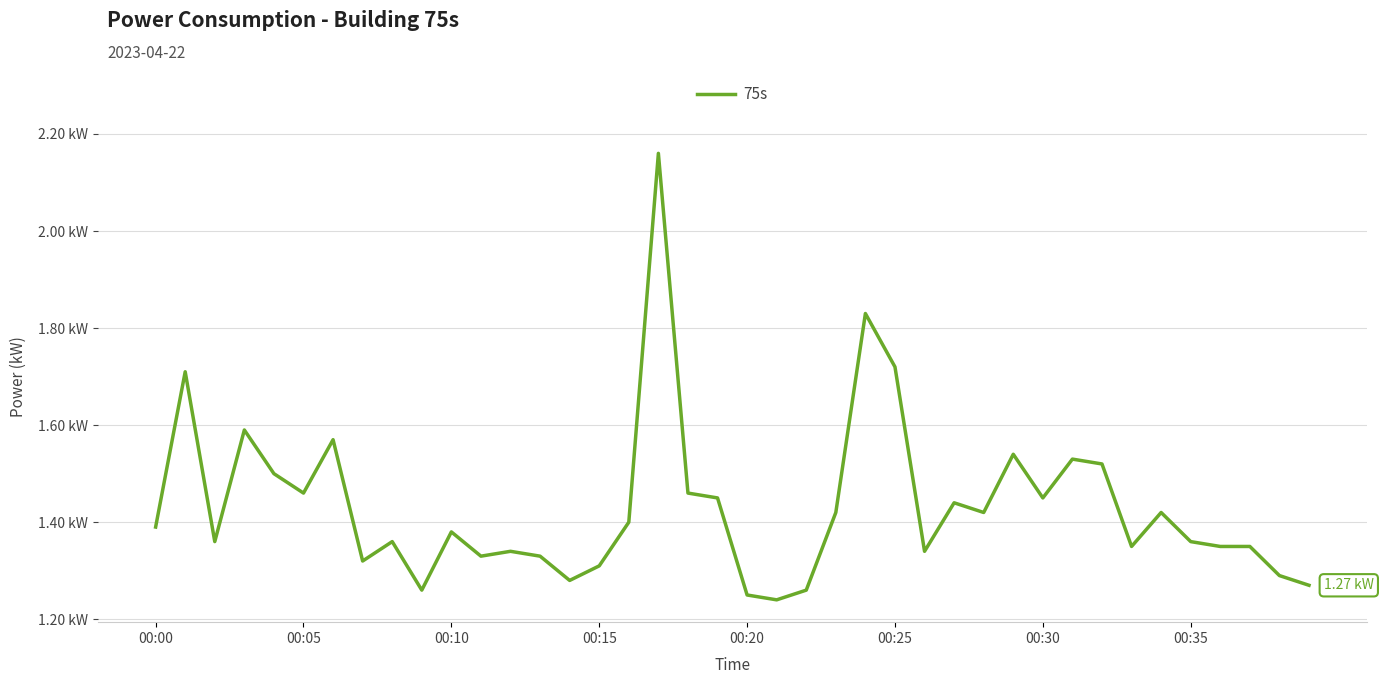

What is the difference between the second highest and minimum values?

0.6